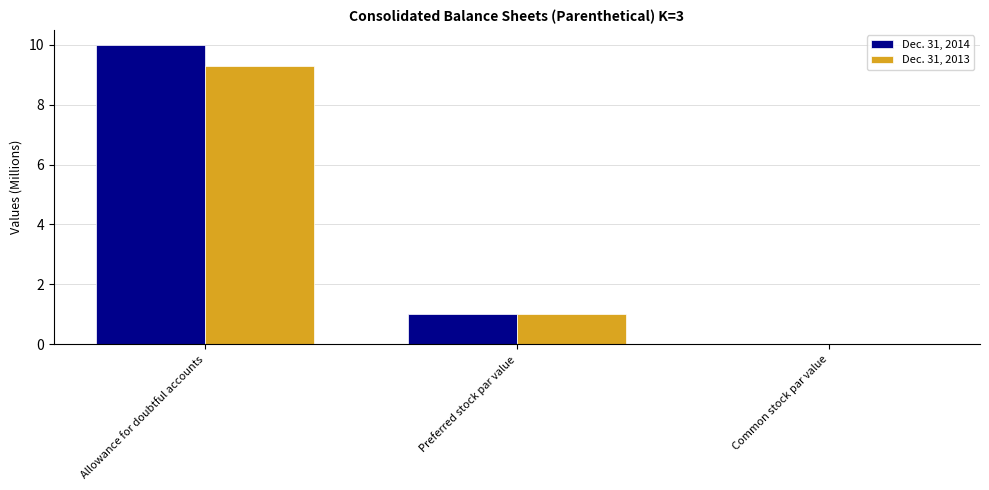

What is the difference between the Dec. 31, 2014 values at Common stock par value and Preferred stock par value?

1.0